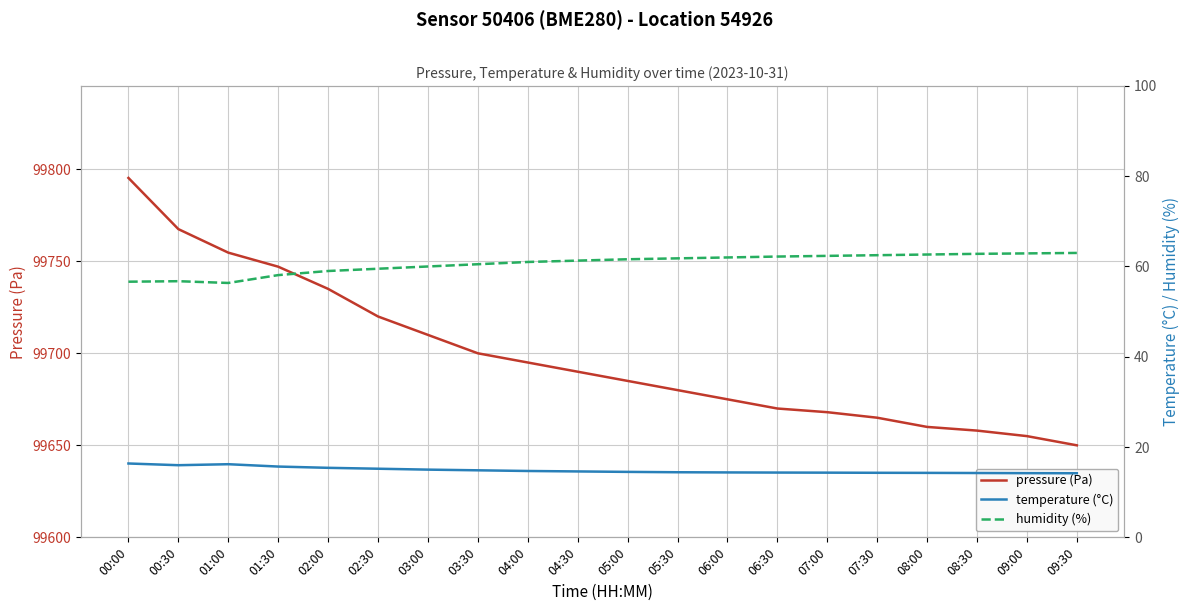

What is the label of the 7th point from the right?

06:30